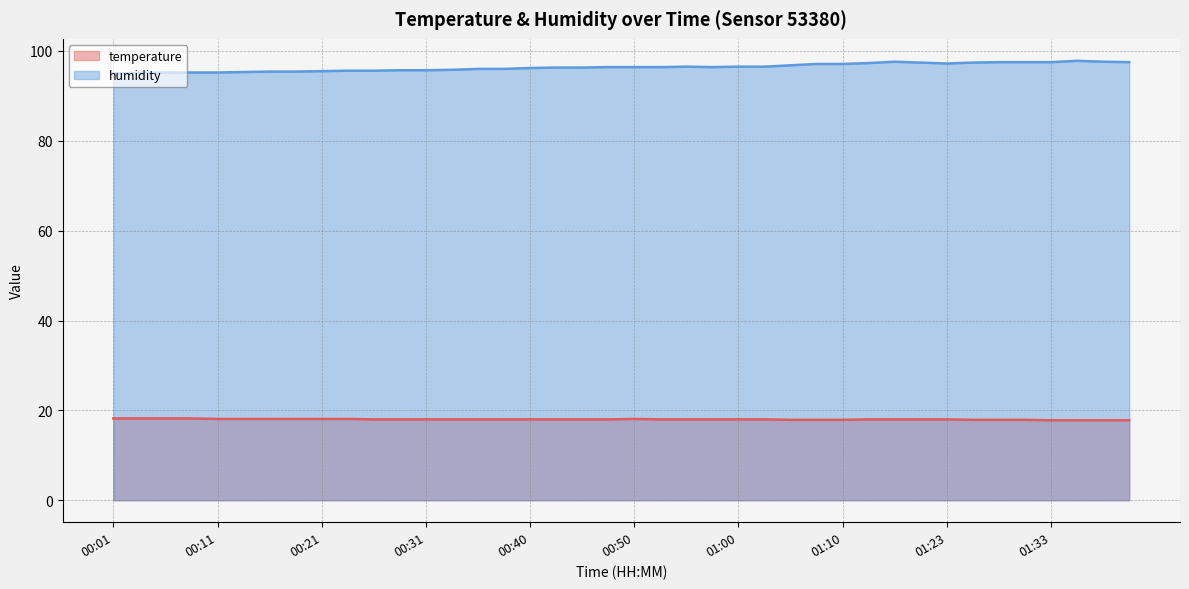

Rank the series by their average value, from lowest to highest.

temperature line, humidity line